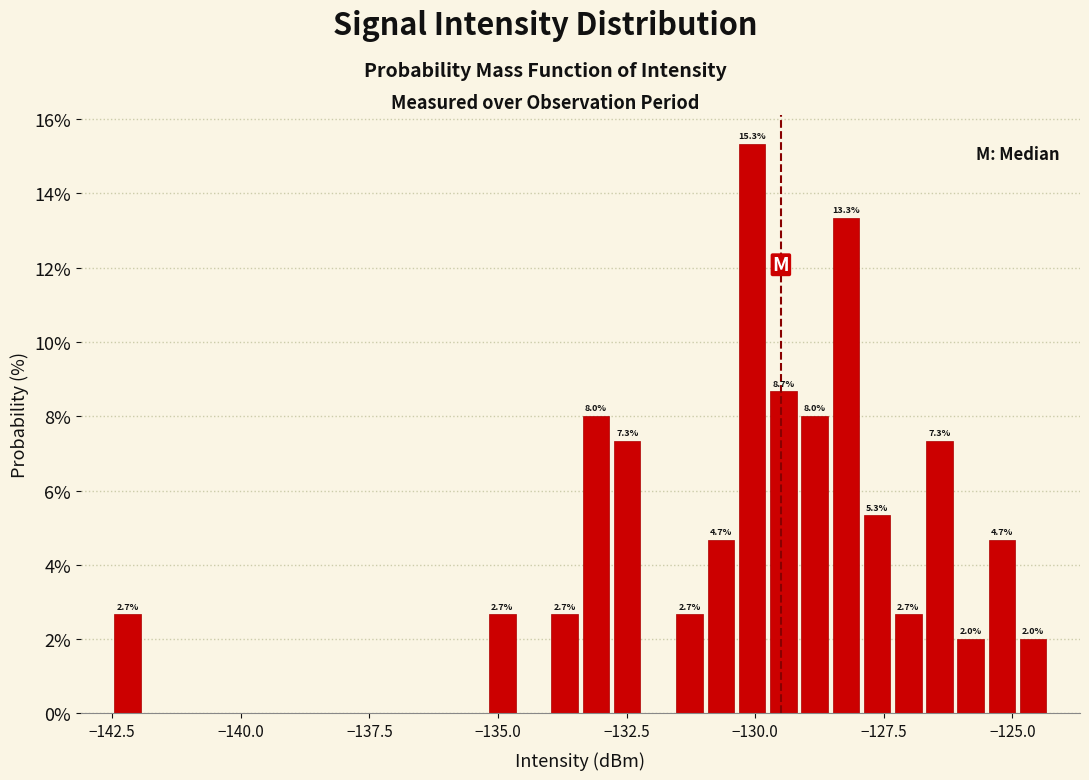

Read against the x-axis, roughly where is the centre of the tallest bar?

-130.0